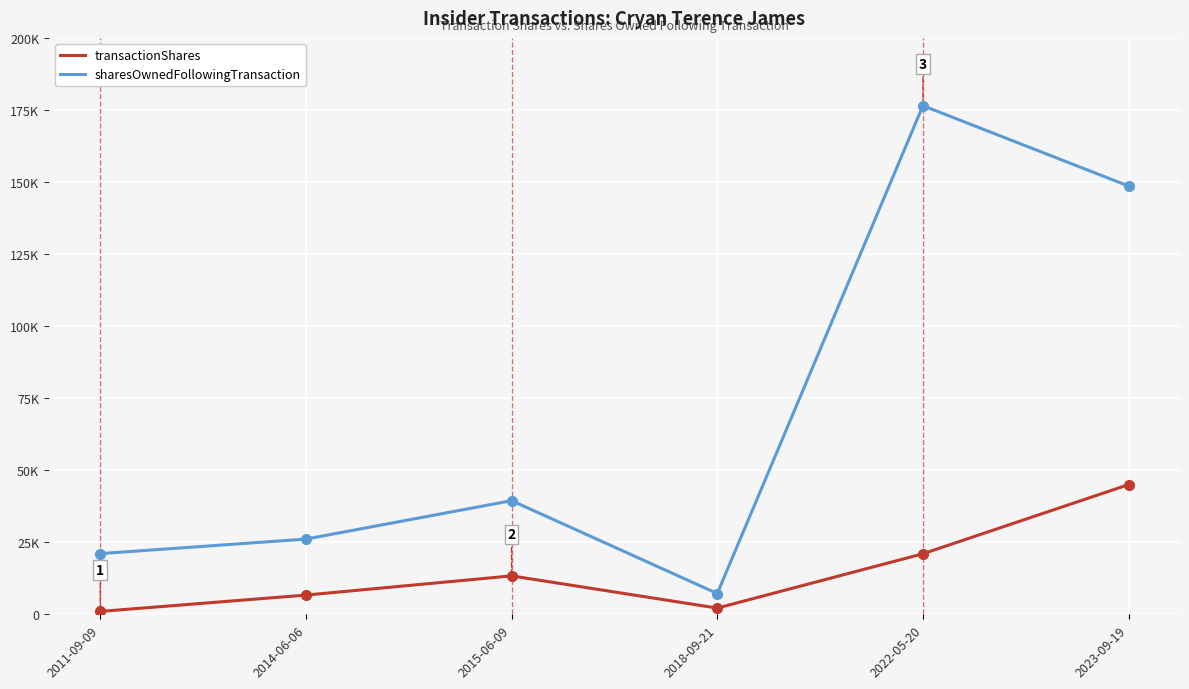

Rank the series at 2011-09-09 from highest to lowest value.

sharesOwnedFollowingTransaction, transactionShares